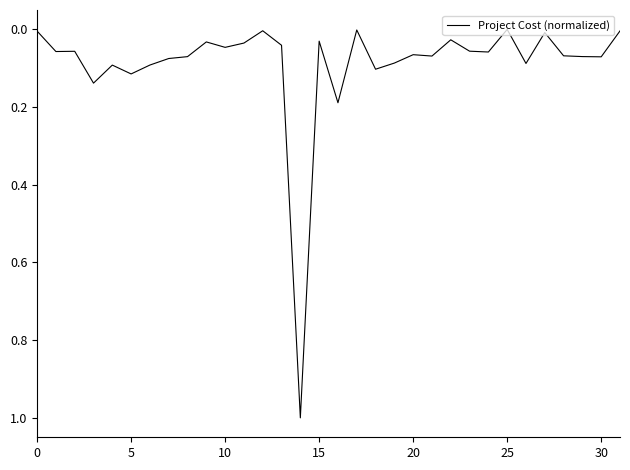

What is the greatest value displayed?

1.0